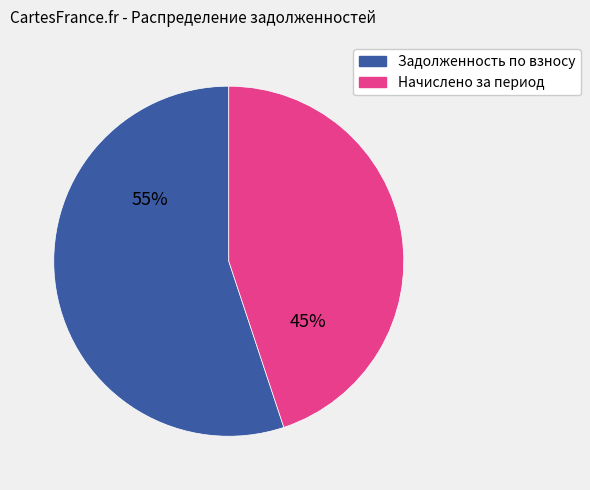

To the nearest percent, what is the difference between the largest and smallest slice percentages?

10%